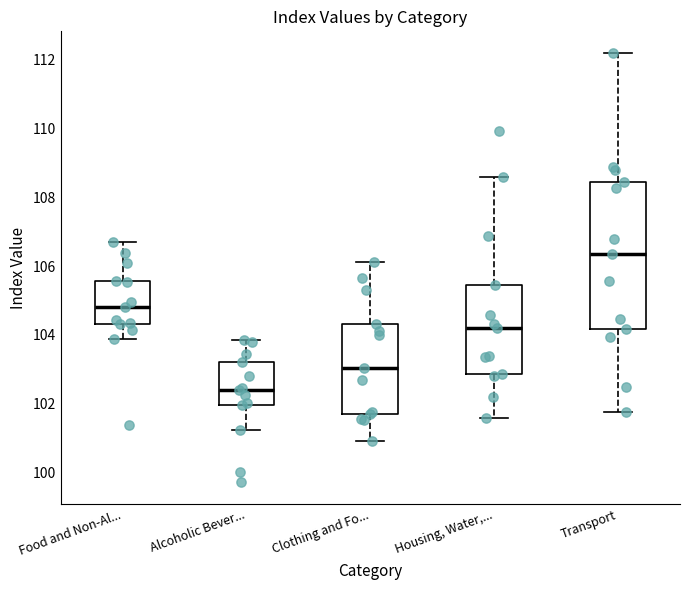

Which box is the tallest, from its lower edge to its upper edge?

Transport